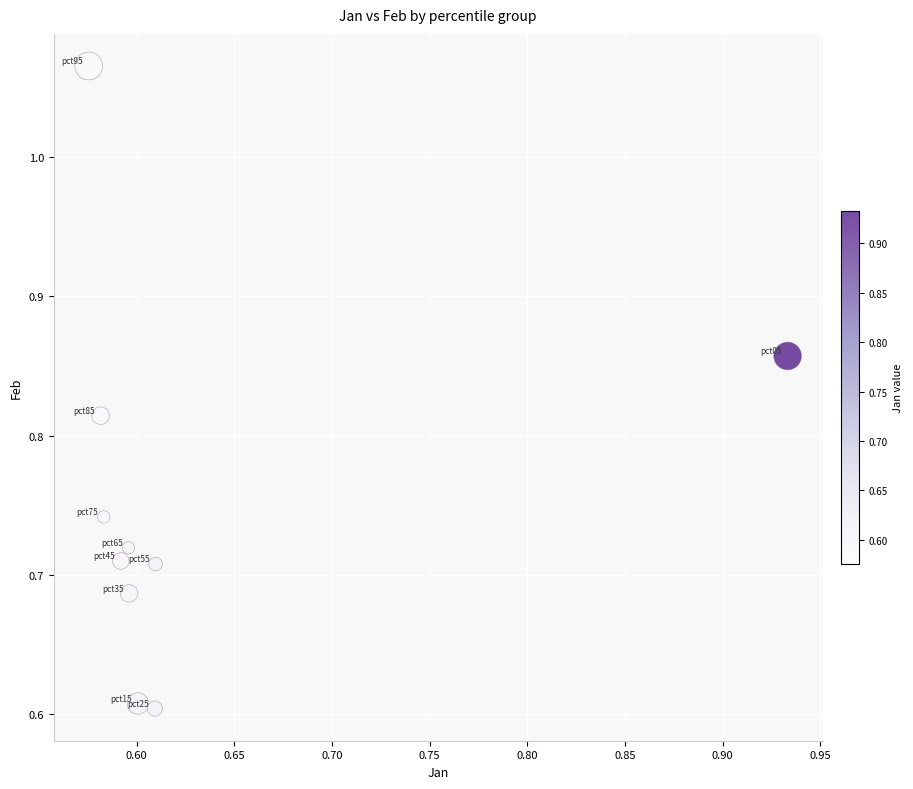

What is the range of X values (max minus min)?

0.4